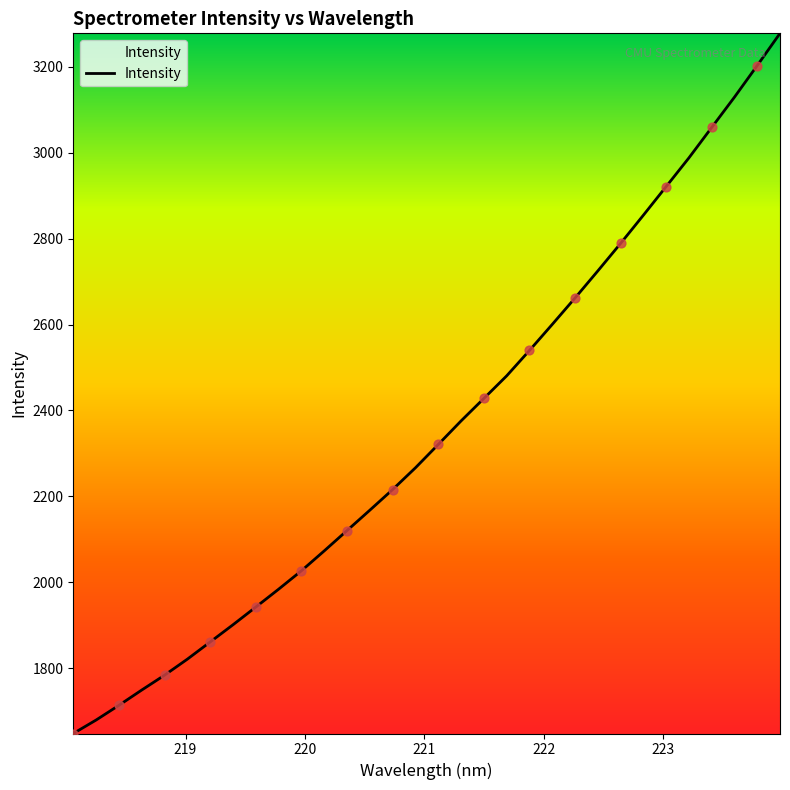

What is the smallest value displayed?

1648.5